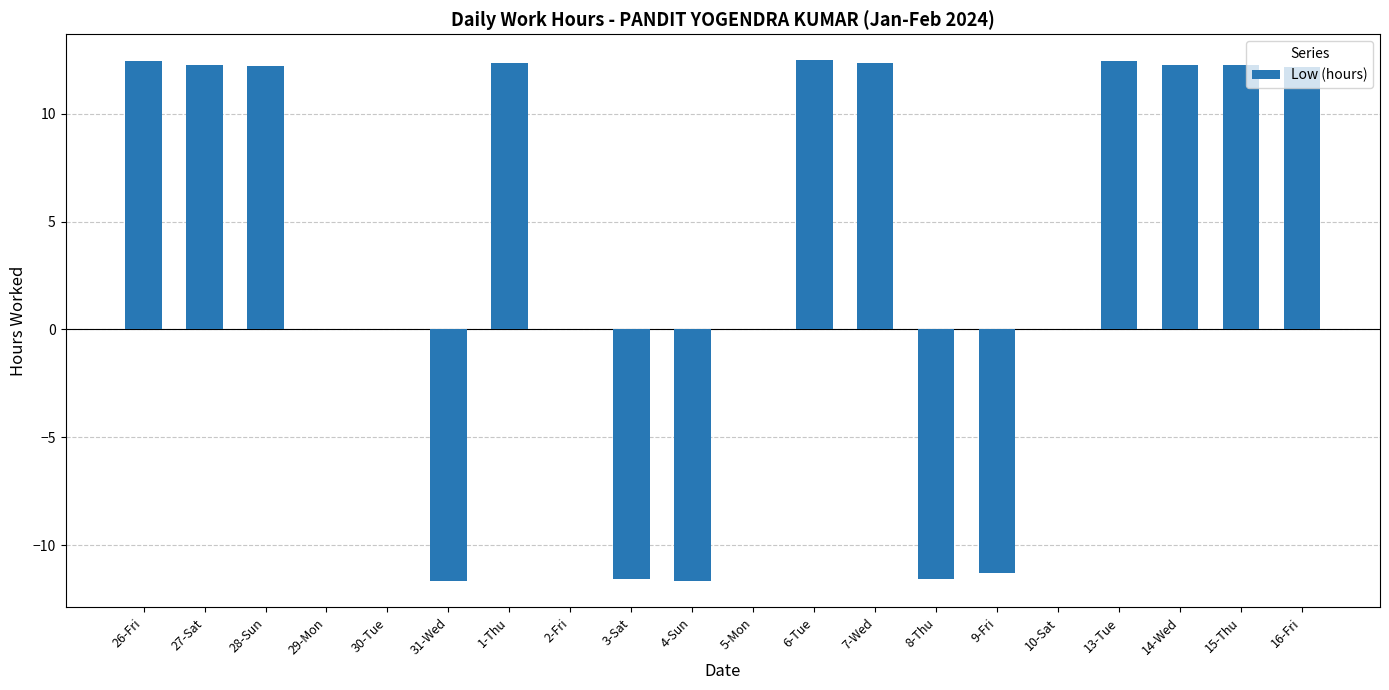

Are the bars grouped side by side (vs. stacked)?

No